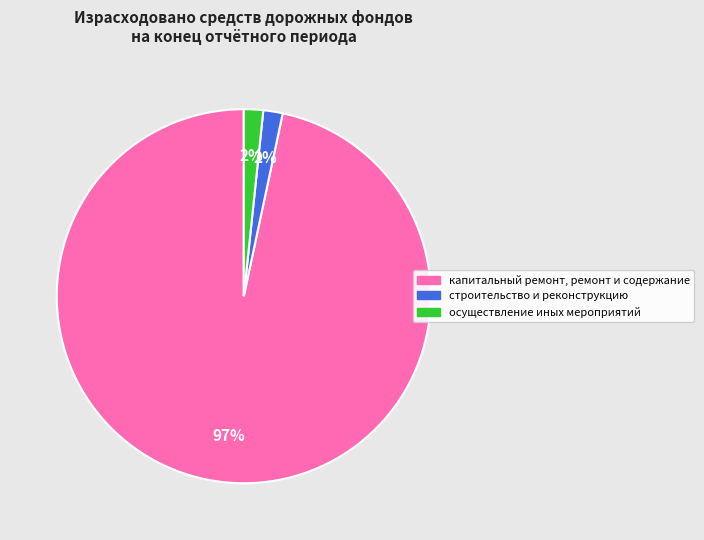

Does строительство и реконструкцию represent more than half of the total?

No